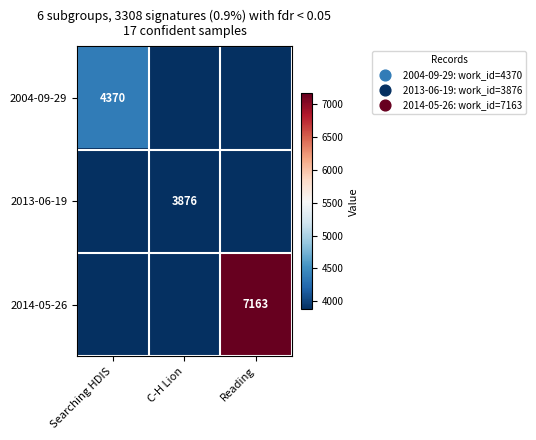

True or false: 2013-06-19 has a value of 3876 at C-H Lion.

True